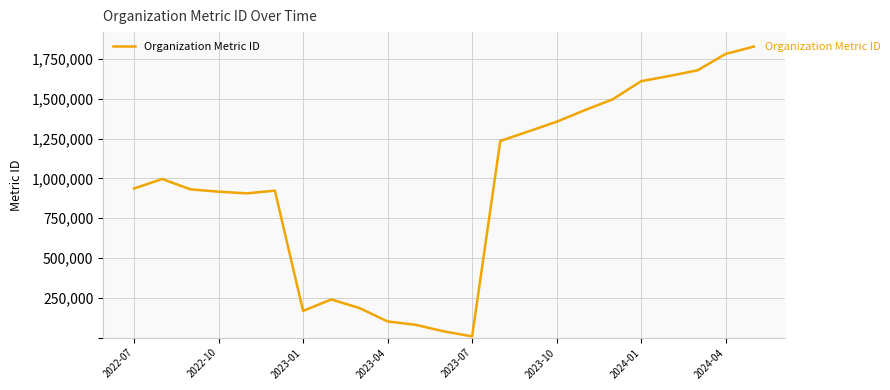

What is the difference between the maximum and minimum values?

1818894